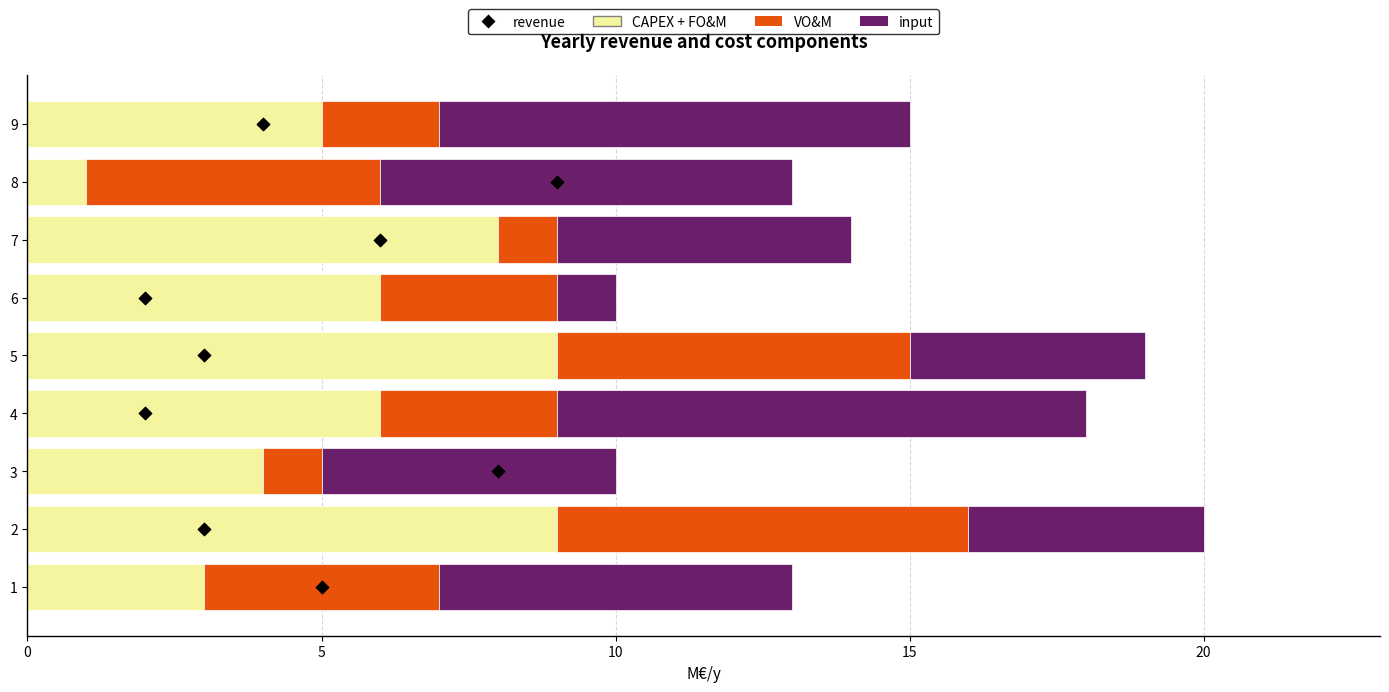

What are all the series names shown in the legend?

CAPEX + FO&M, VO&M, input, revenue